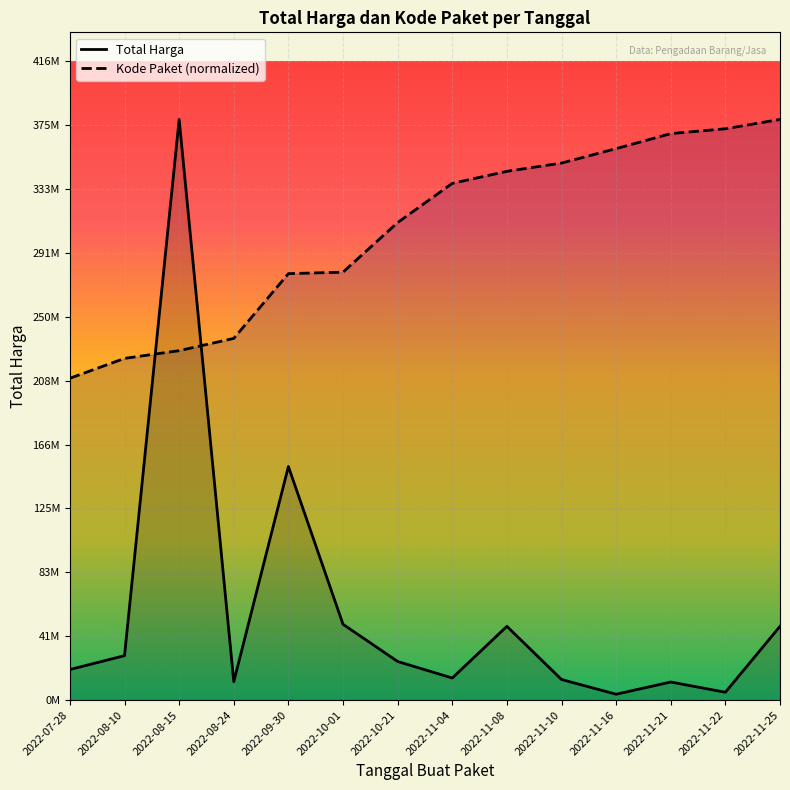

How many lines are shown in the chart?

2